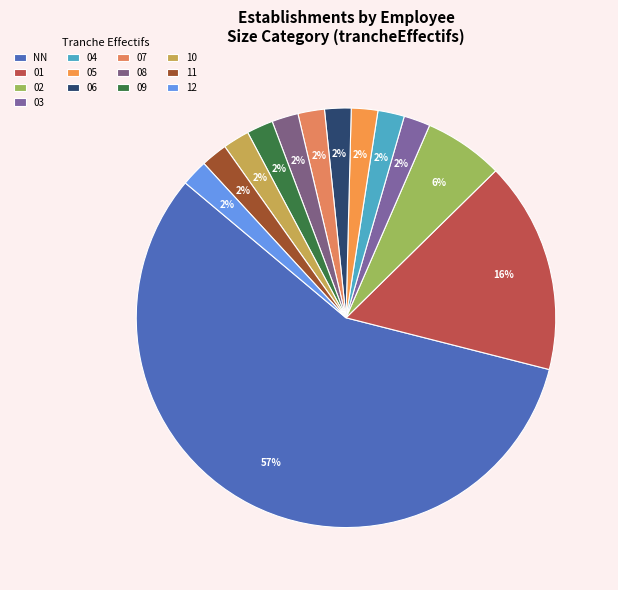

What is the largest slice in the pie chart?

NN